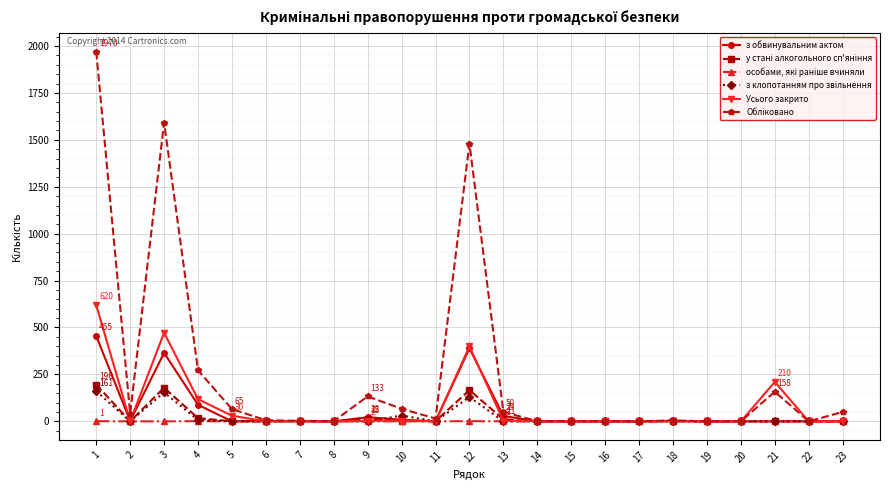

What is the greatest value displayed?

1970